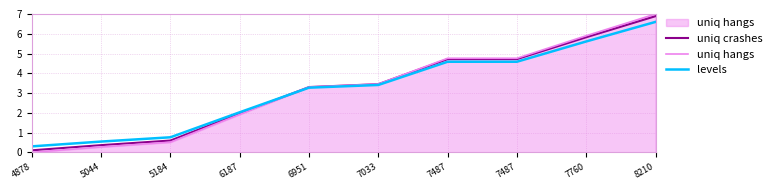

Rank the series by their maximum value, from highest to lowest.

uniq hangs, uniq crashes, levels